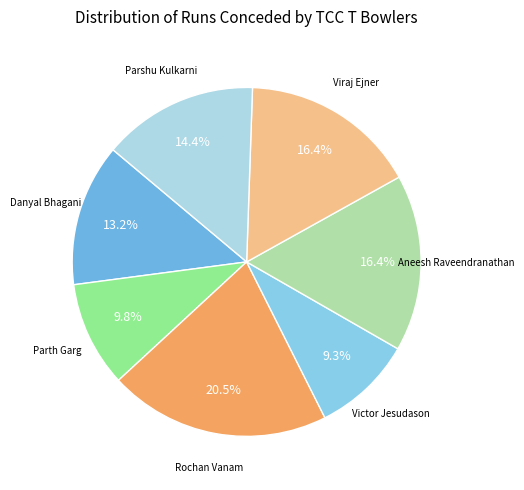

Is there any slice that represents more than half of the pie?

No